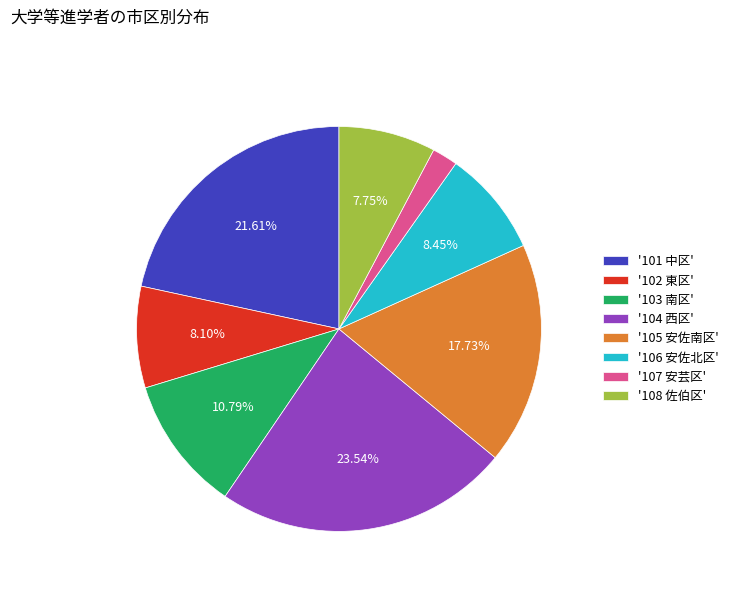

Do '105 安佐南区' and '104 西区' together represent more than half of the pie?

No